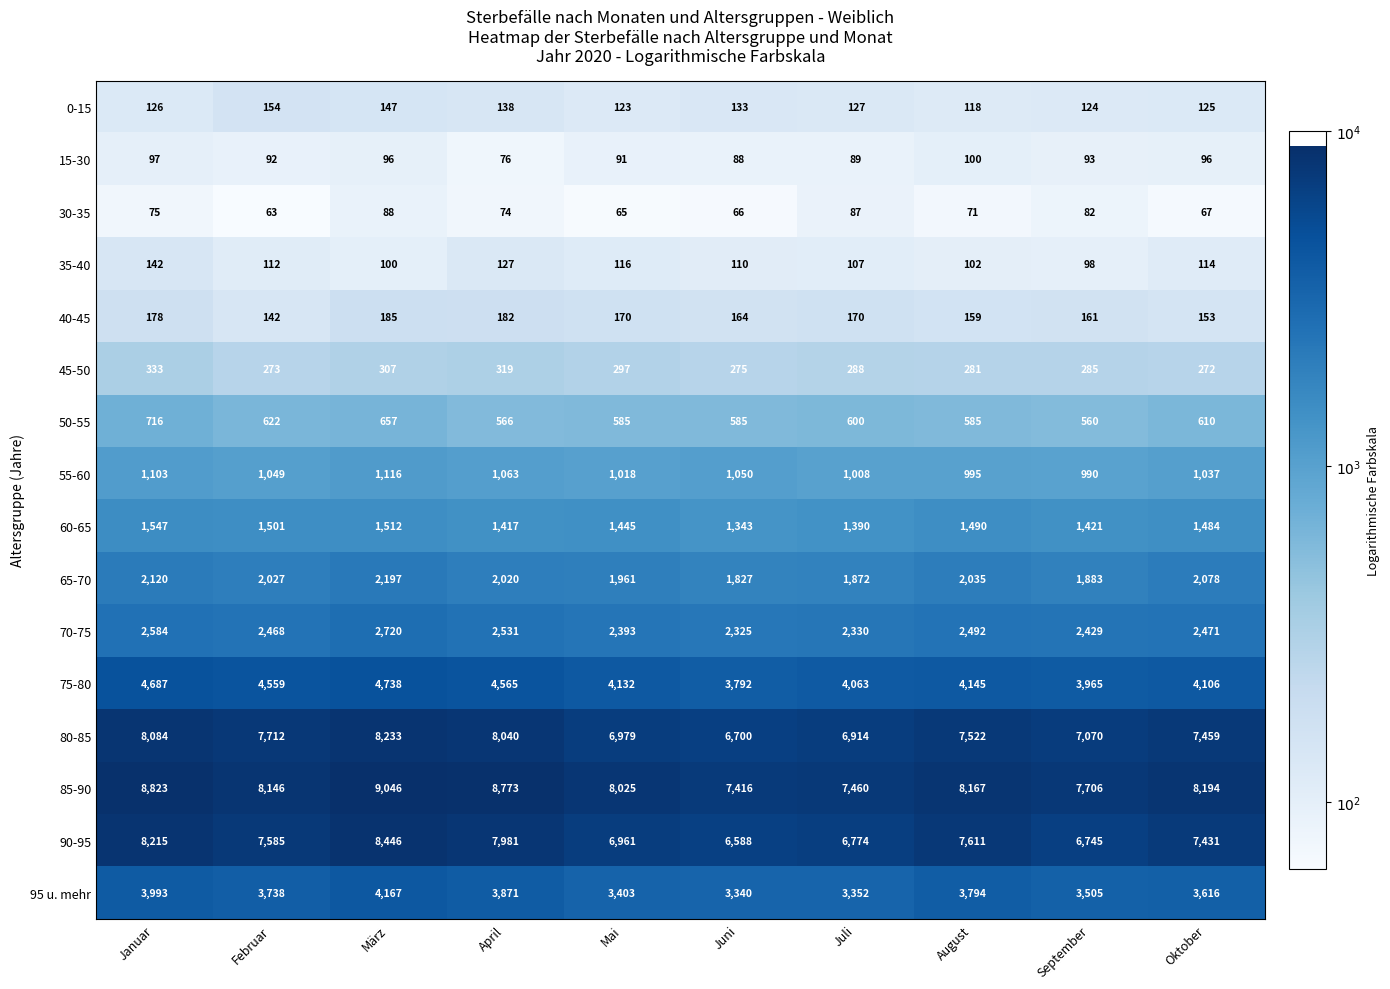

The value of 50-55 at Oktober is 610. True or false?

True